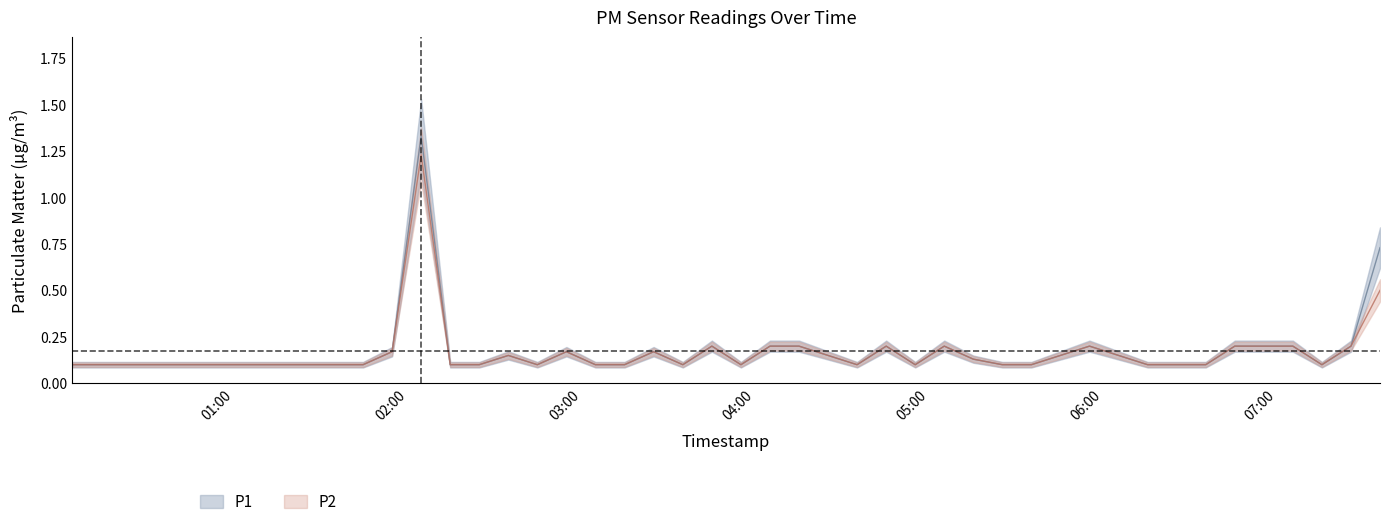

Rank the series at 2023-08-24T03:55:03 from lowest to highest value.

P1, P2